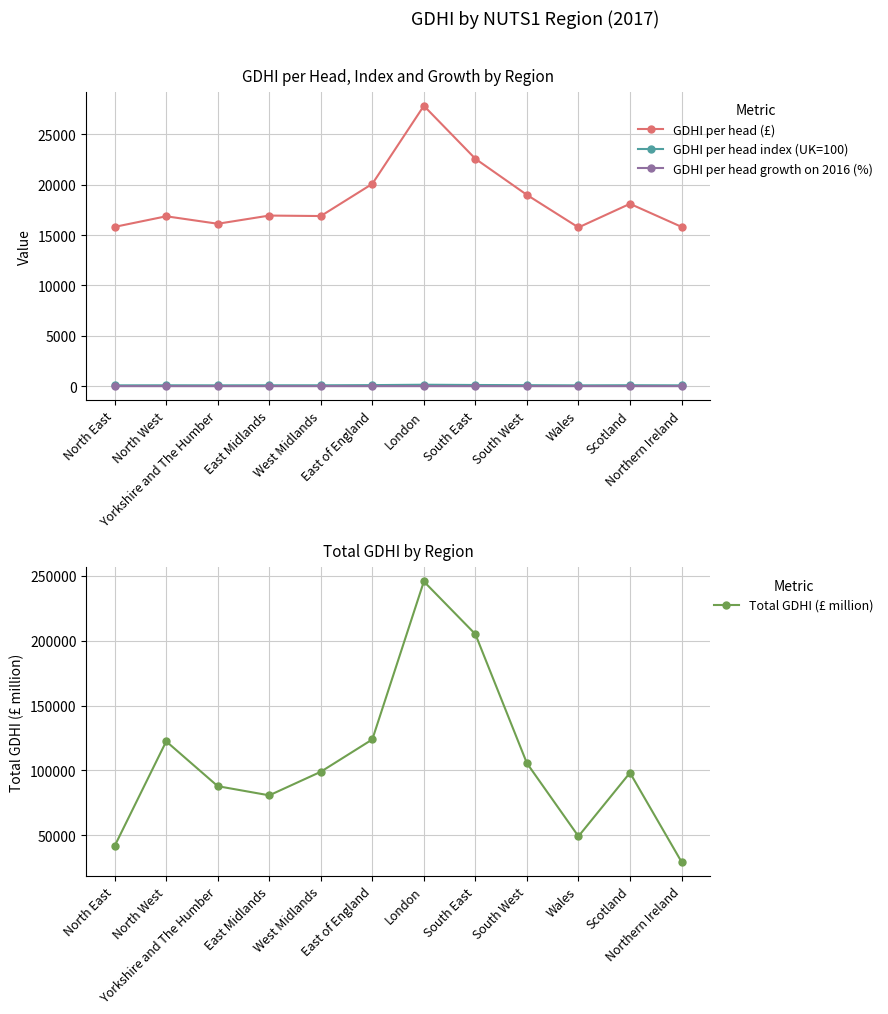

Reading left to right, extract all data points from this chart.

GDHI per head (£): 15809.0	16861.0	16119.0	16932.0	16885.0	20081.0	27825.0	22568.0	18984.0	15754.0	18099.0	15813.0
GDHI per head index (UK=100): 81.0	86.4	82.6	86.8	86.5	102.9	142.6	115.6	97.3	80.7	92.7	81.0
GDHI per head growth on 2016 (%): 1.3	0.5	-0.2	0.8	1.1	0.3	2.2	1.3	0.1	1.0	0.9	1.0
Total GDHI (£ million): 41811.0	122388.0	87849.0	80795.0	98960.0	123870.0	245555.0	204934.0	105540.0	49233.0	98183.0	29583.0